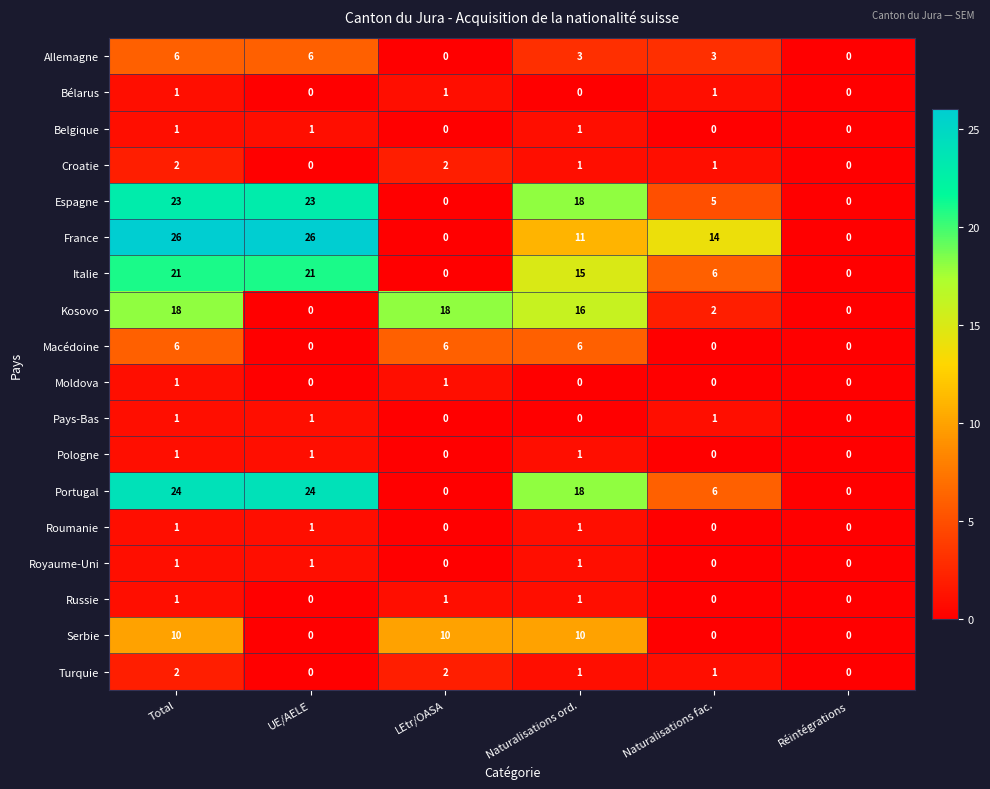

How many series are shown in this chart?

18